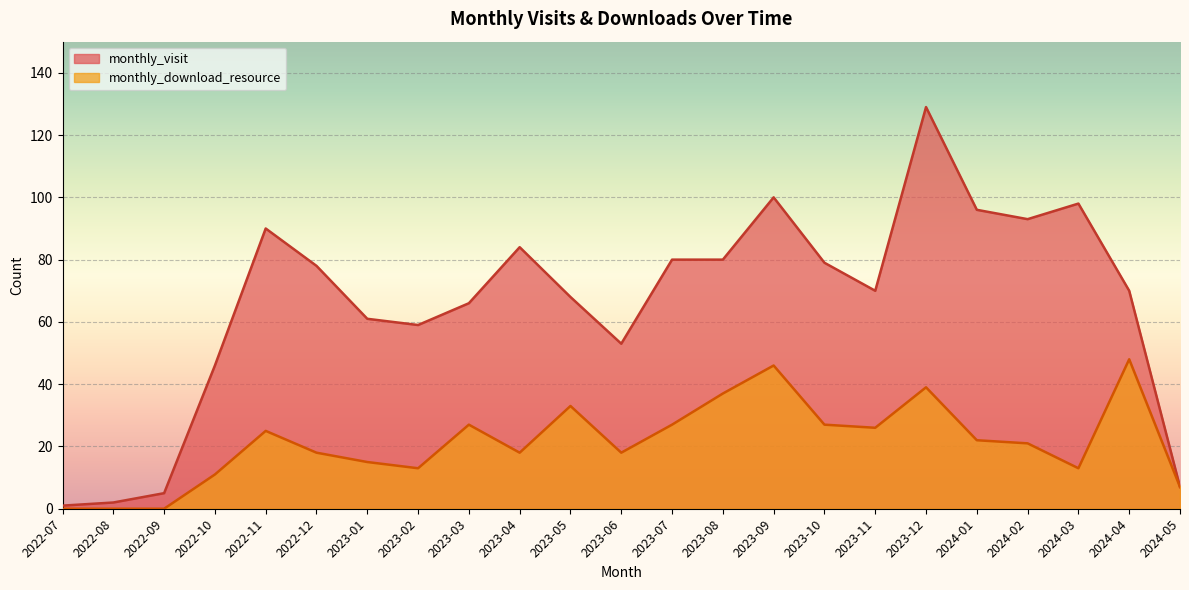

At how many categories does at least one series exceed 74?

11